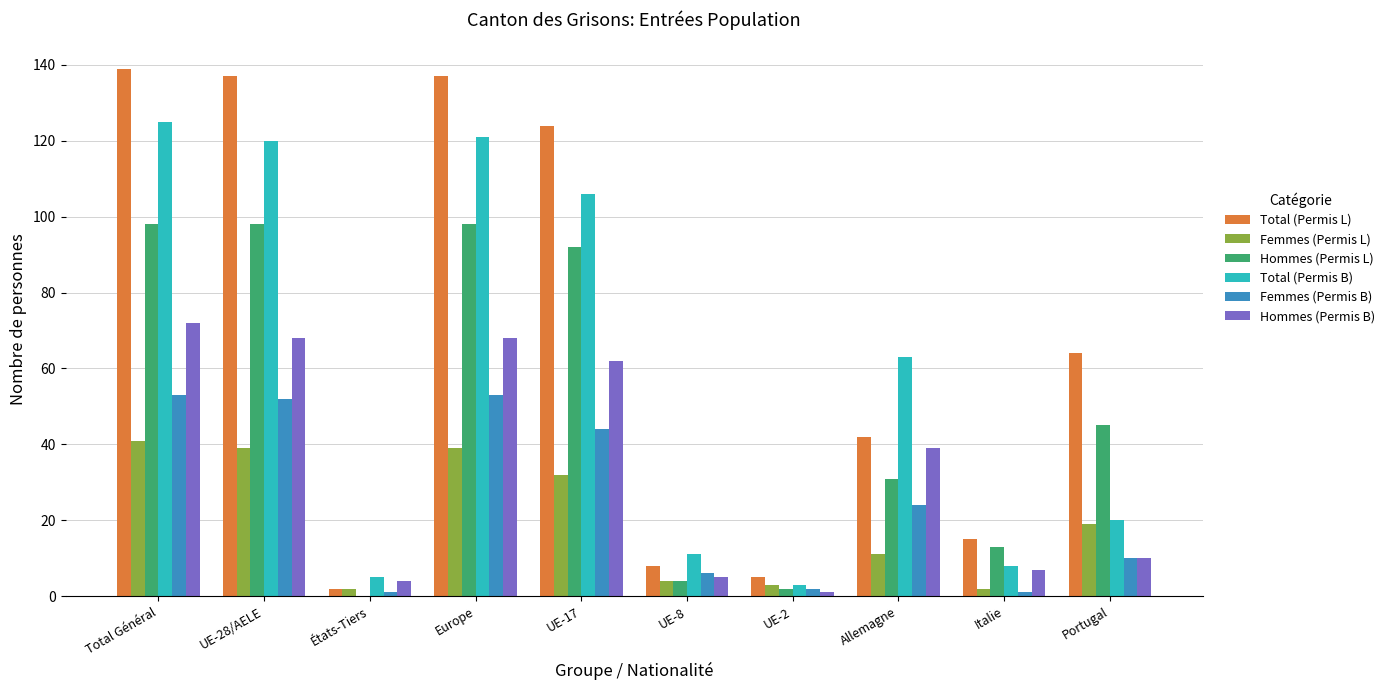

The value of Hommes (Permis L) at Italie is 22. True or false?

False